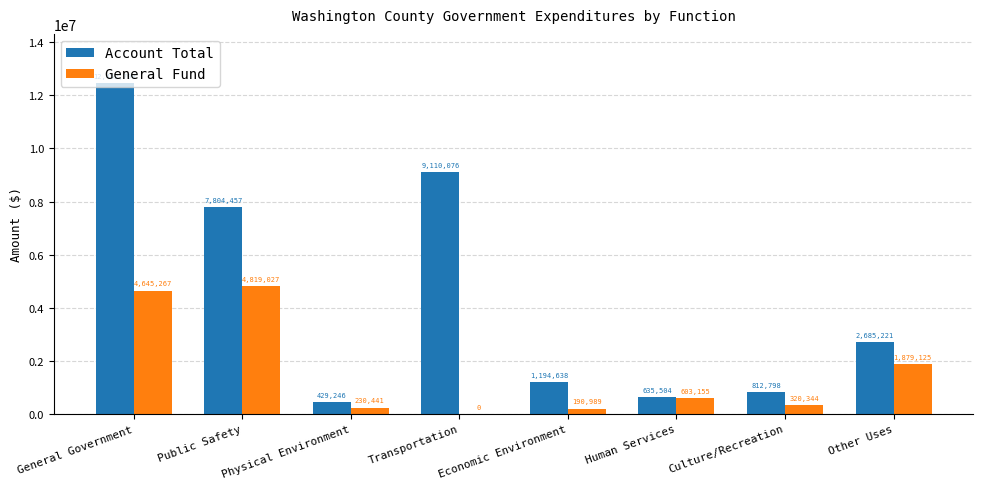

Which category has the highest value in the General Fund series?

Public Safety